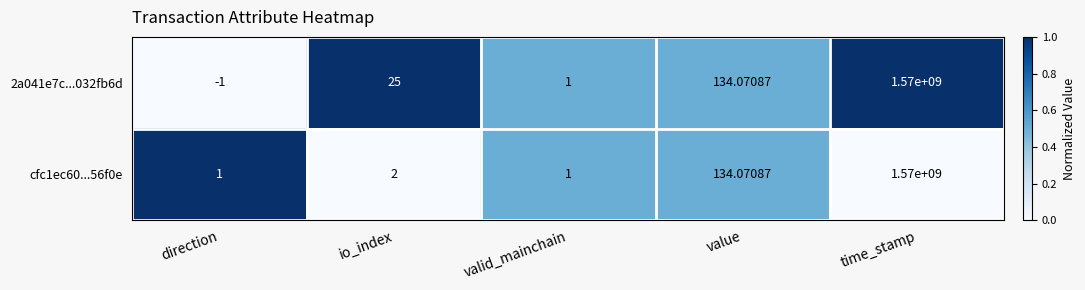

At which category does the chart reach its peak across all series?

time_stamp